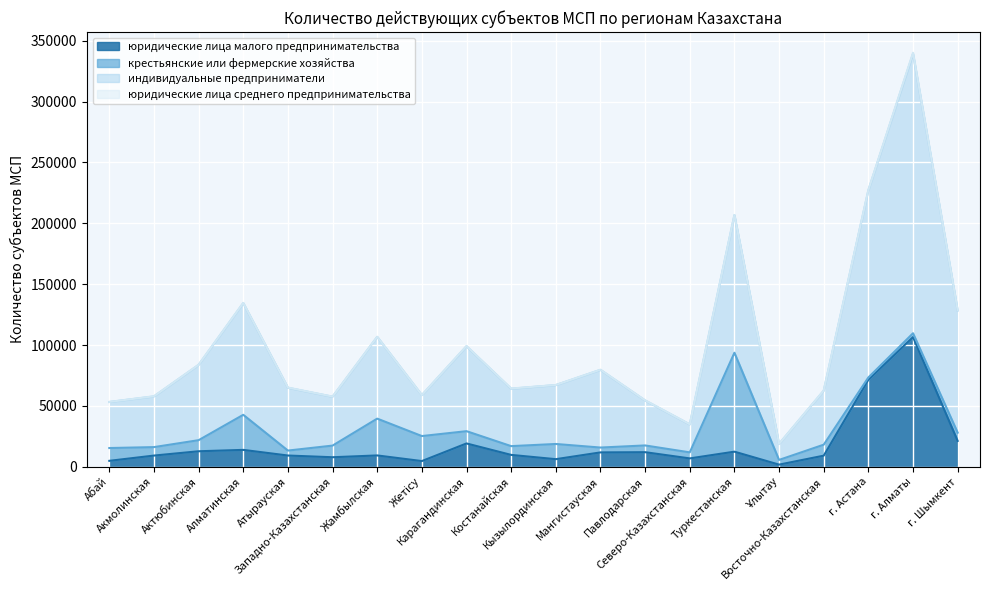

What is the highest value of the юридические лица малого предпринимательства series?

106543